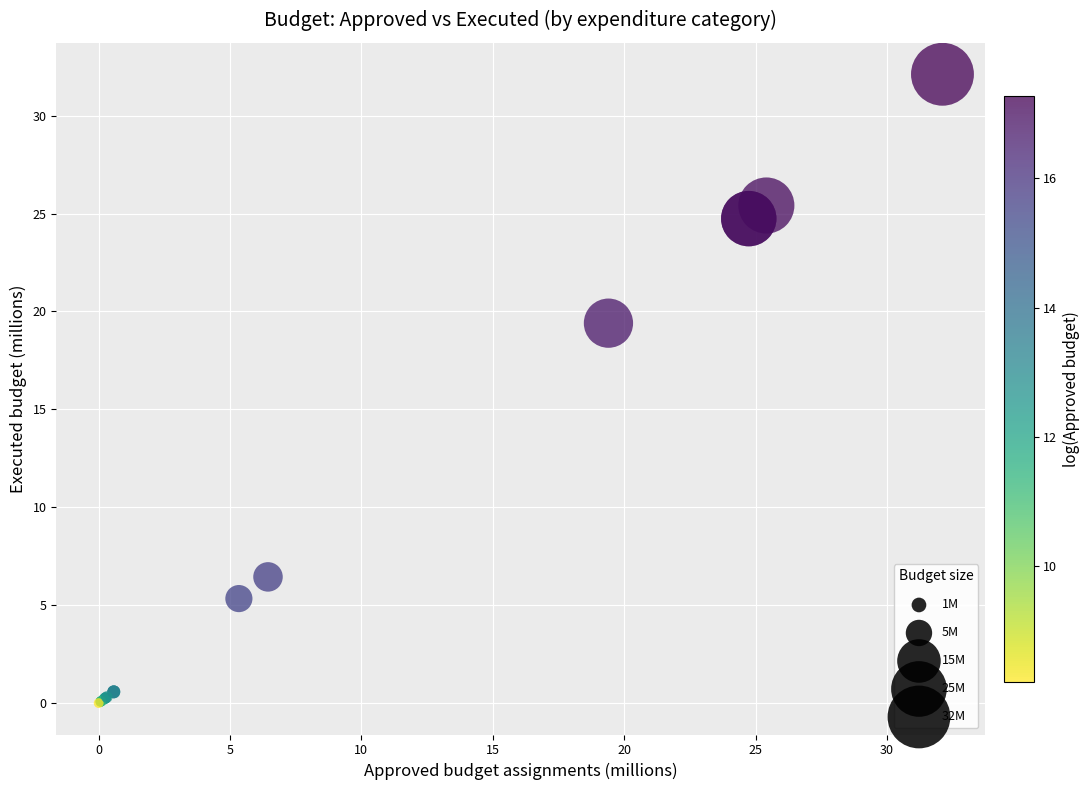

What Y value in the scatter plot is closest to 16?

19.4